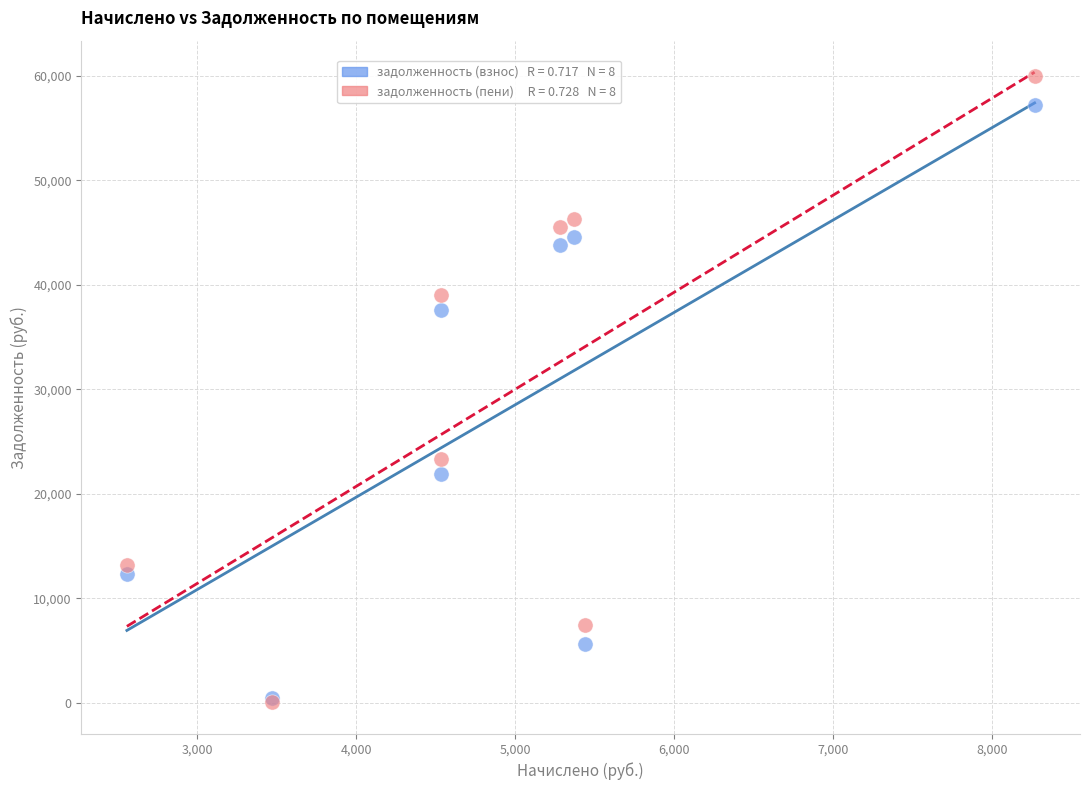

Across all series, what Y value is closest to 29985?

23355.2